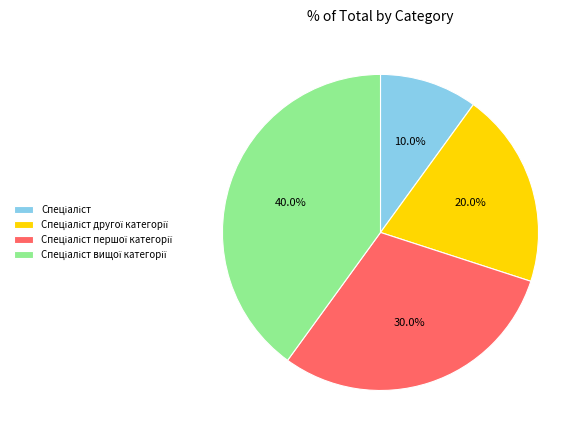

Is there any slice that represents more than half of the pie?

No